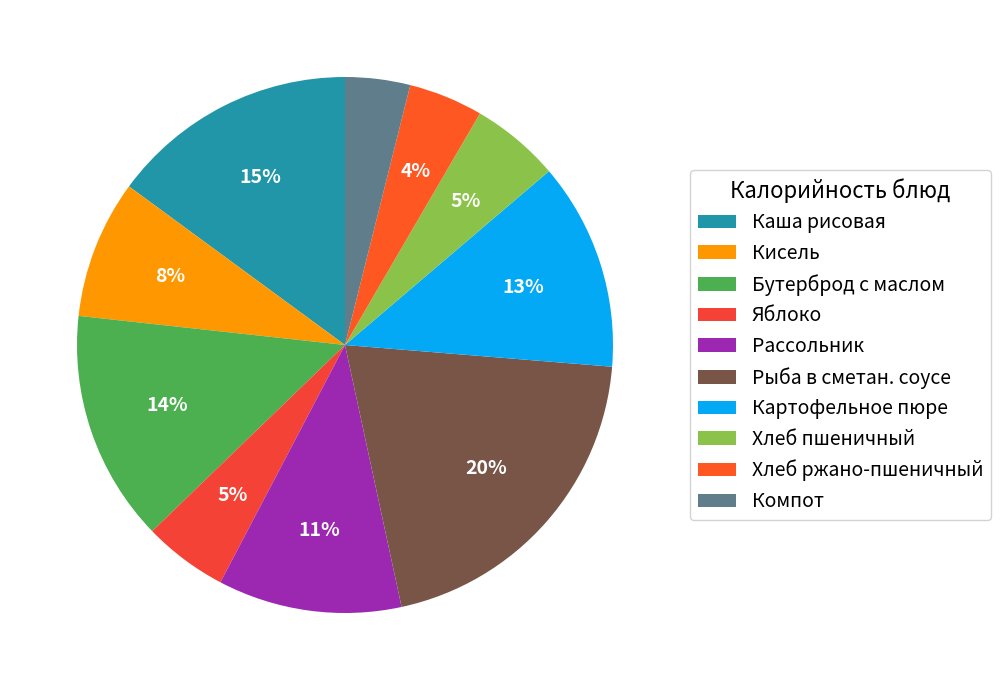

Count the number of slices in the pie.

10